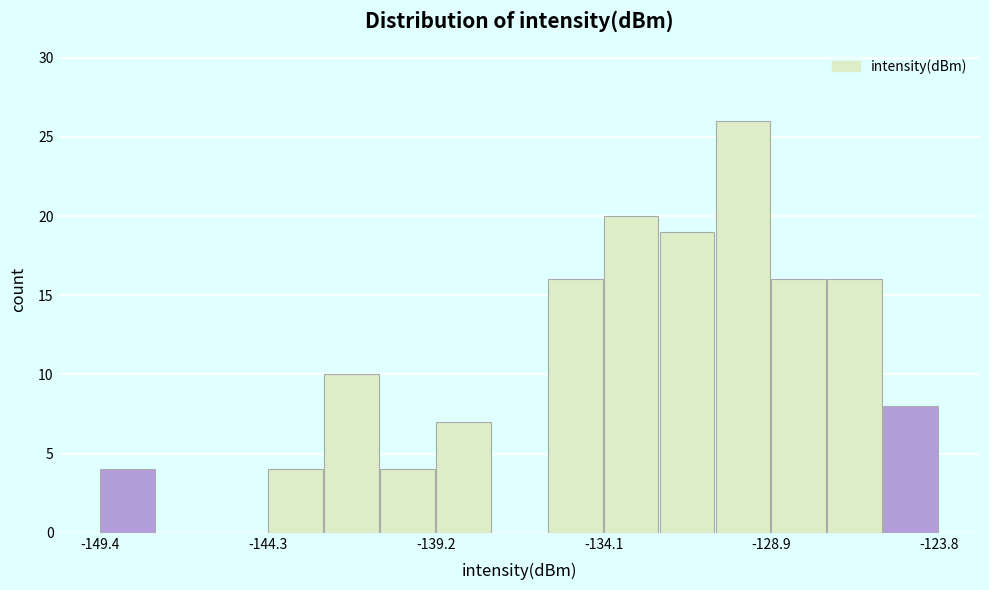

Read against the x-axis, roughly where is the centre of the tallest bar?

-130